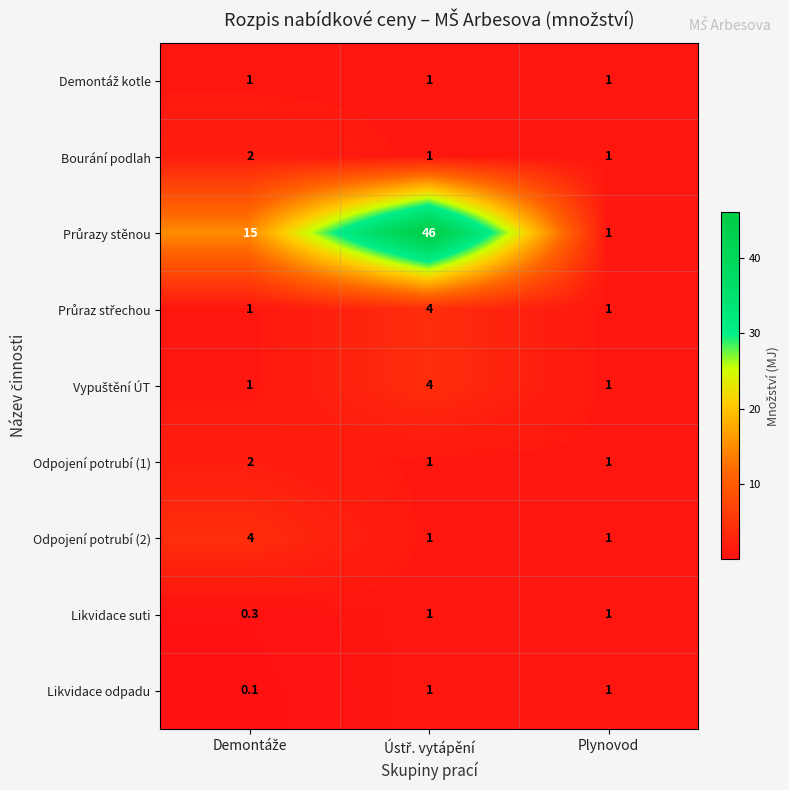

The value of Odpojení potrubí (2) at Plynovod is 1.6. True or false?

False